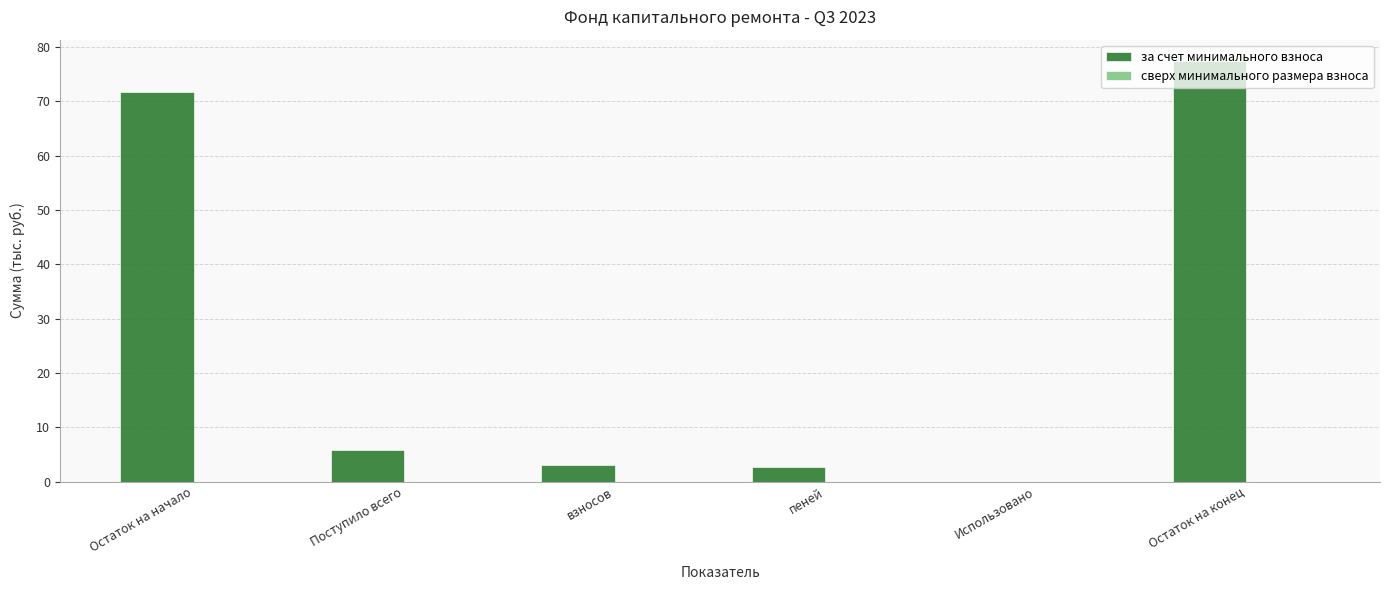

The value at Остаток на конец is 77.5. True or false?

True